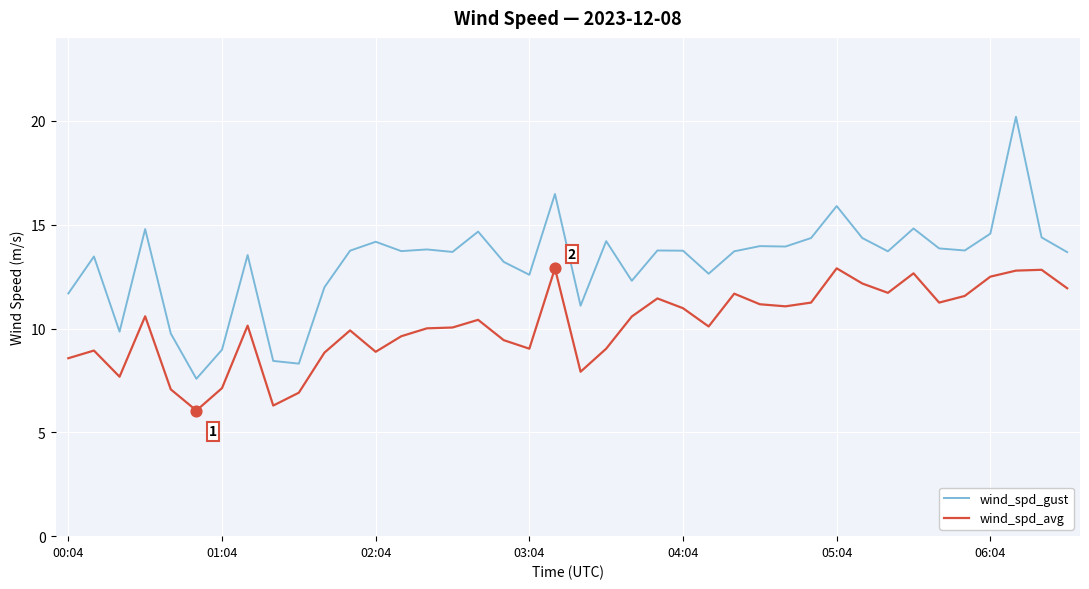

Which series has the largest total across all categories?

wind_spd_gust